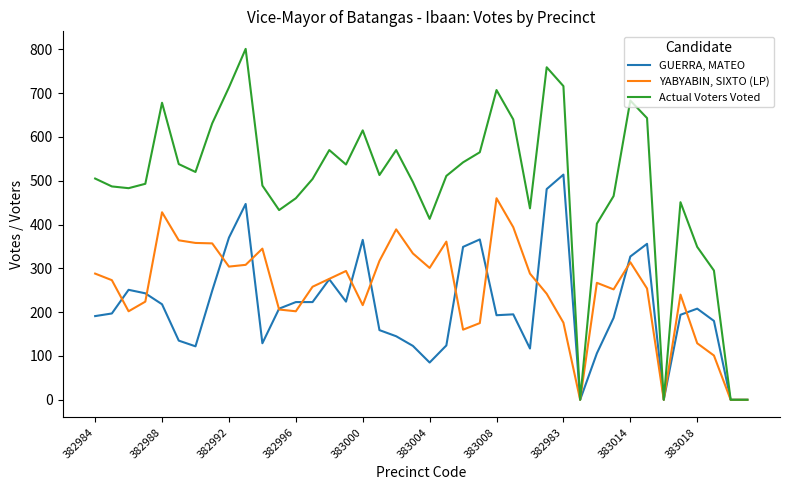

What is the sum of all YABYABIN, SIXTO (LP) values?

10057